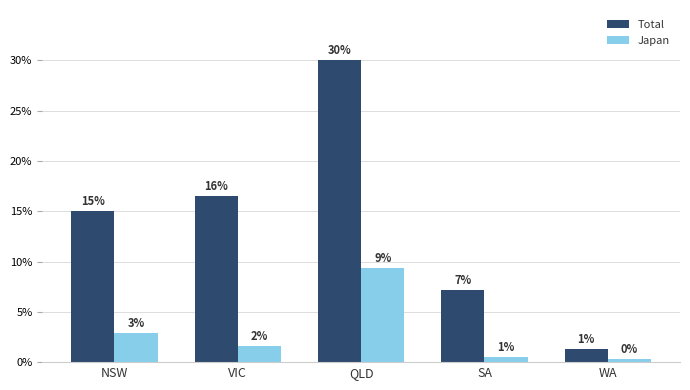

What is the label of the 3rd bar from the left?

QLD